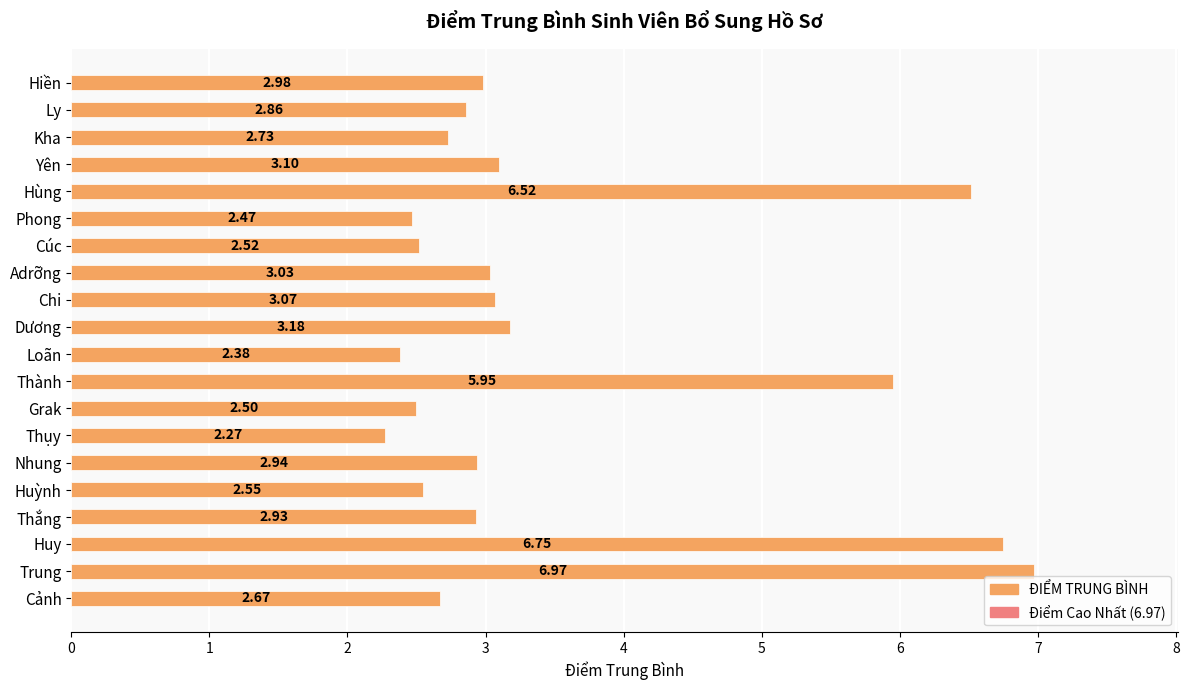

How many series are shown in this chart?

1